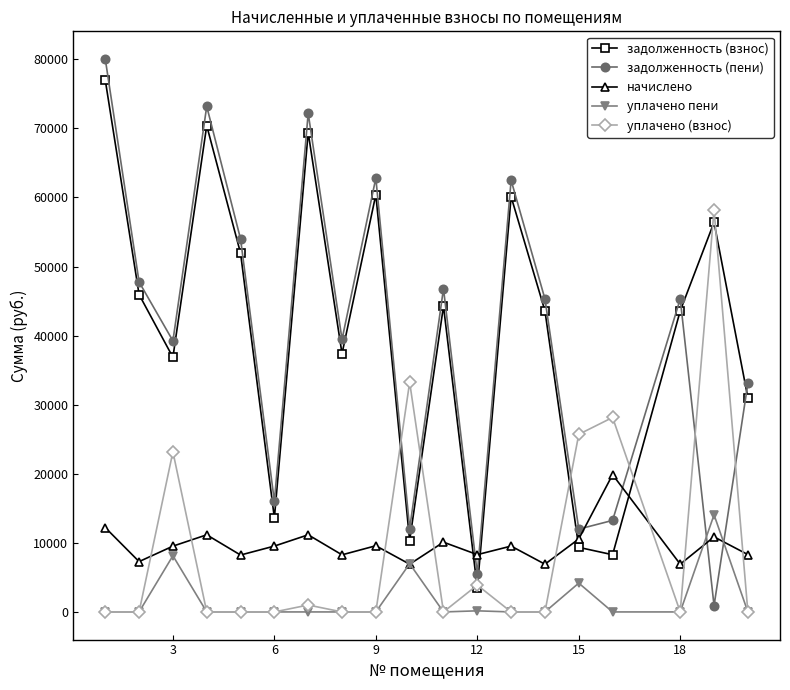

Which series ends up on top after the final intersection of задолженность (пени) and задолженность (взнос)?

задолженность (пени)